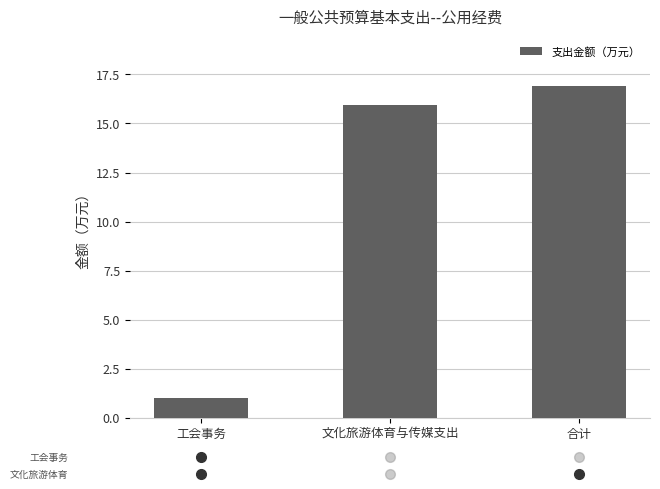

What is the change in value from 文化旅游体育与传媒支出 to 合计?

+1.0